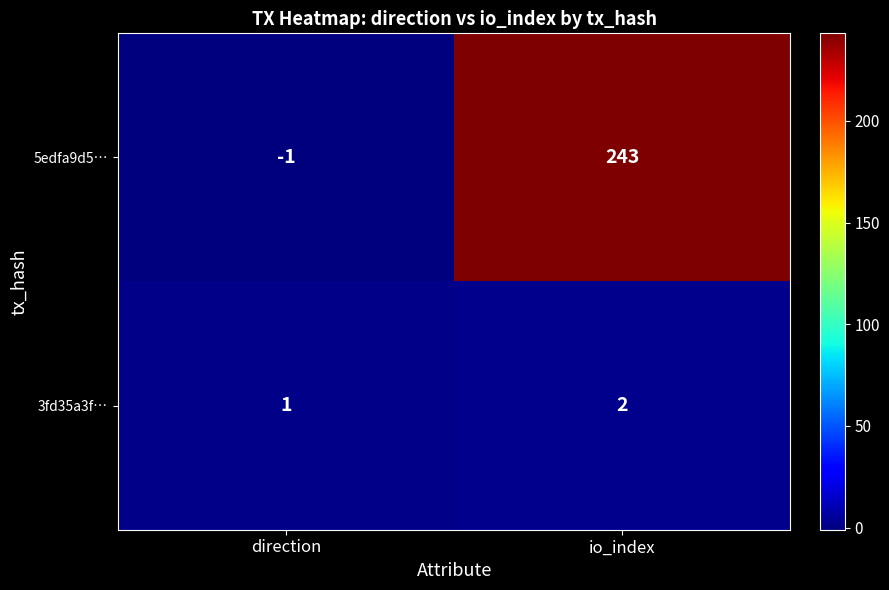

The value of 5edfa9d5… at io_index is 243. True or false?

True